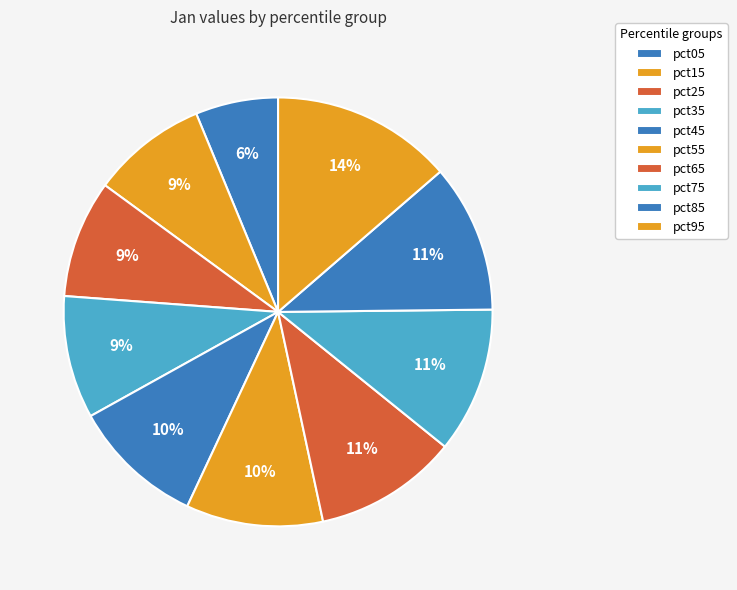

How many slices are in this pie chart?

10